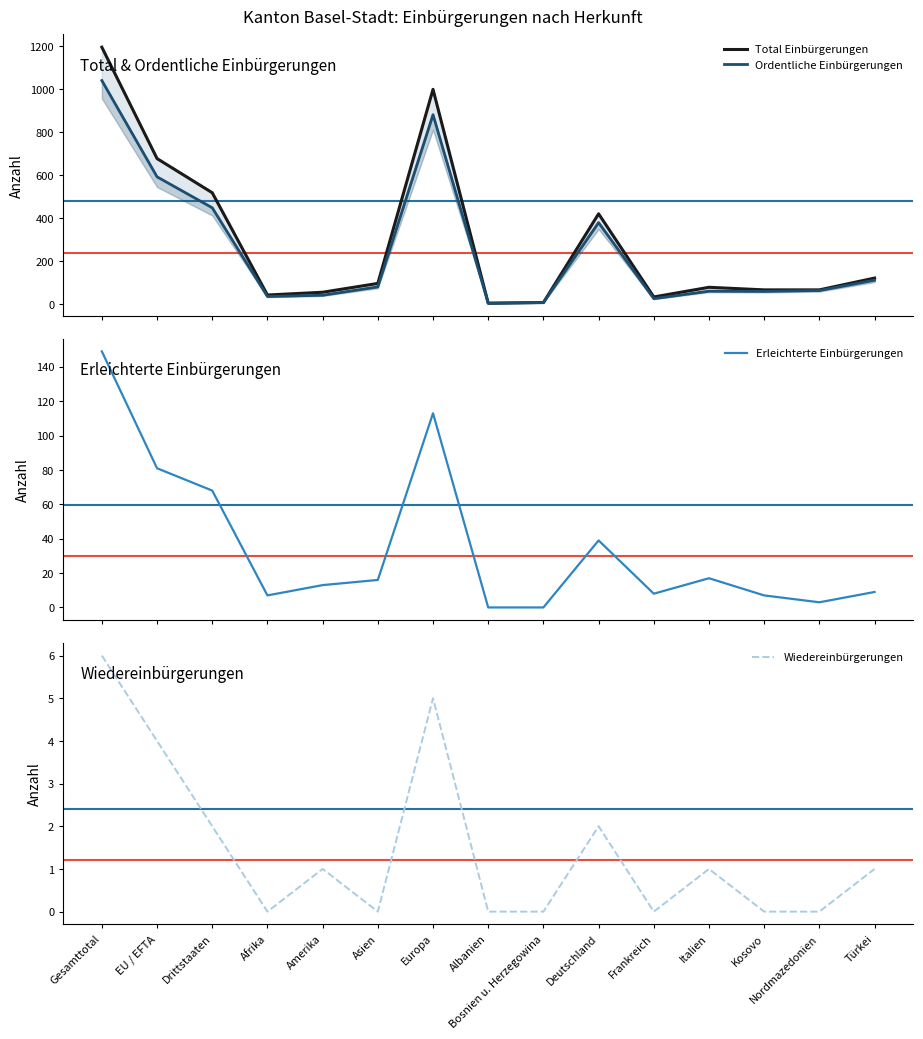

What is the value of the Total Einbürgerungen point at the 5th from the left?

55